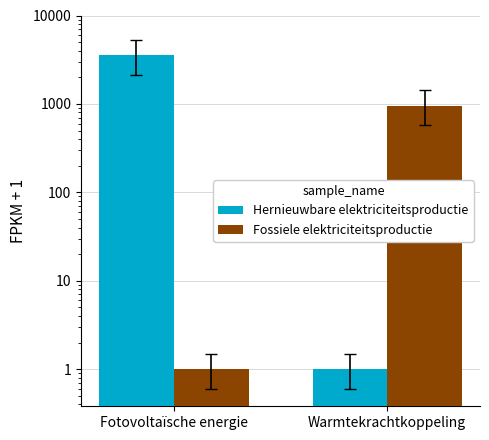

Where does the Fossiele elektriciteitsproductie series first go above 953?

Warmtekrachtkoppeling